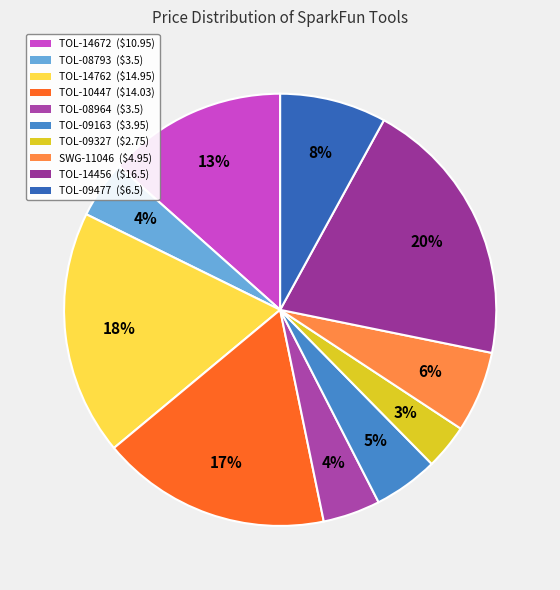

How many slices are in this pie chart?

10